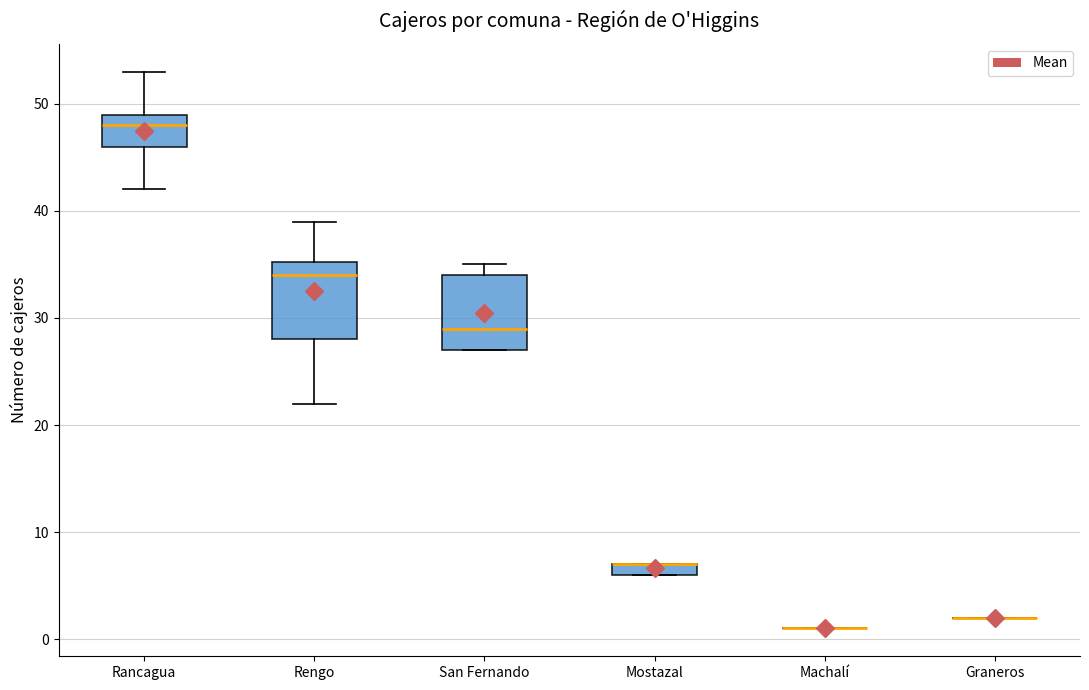

Where is the lower edge of the box for Mostazal on the y-axis? The values are not printed on the chart, so give them approximately, as read against the axis.

6